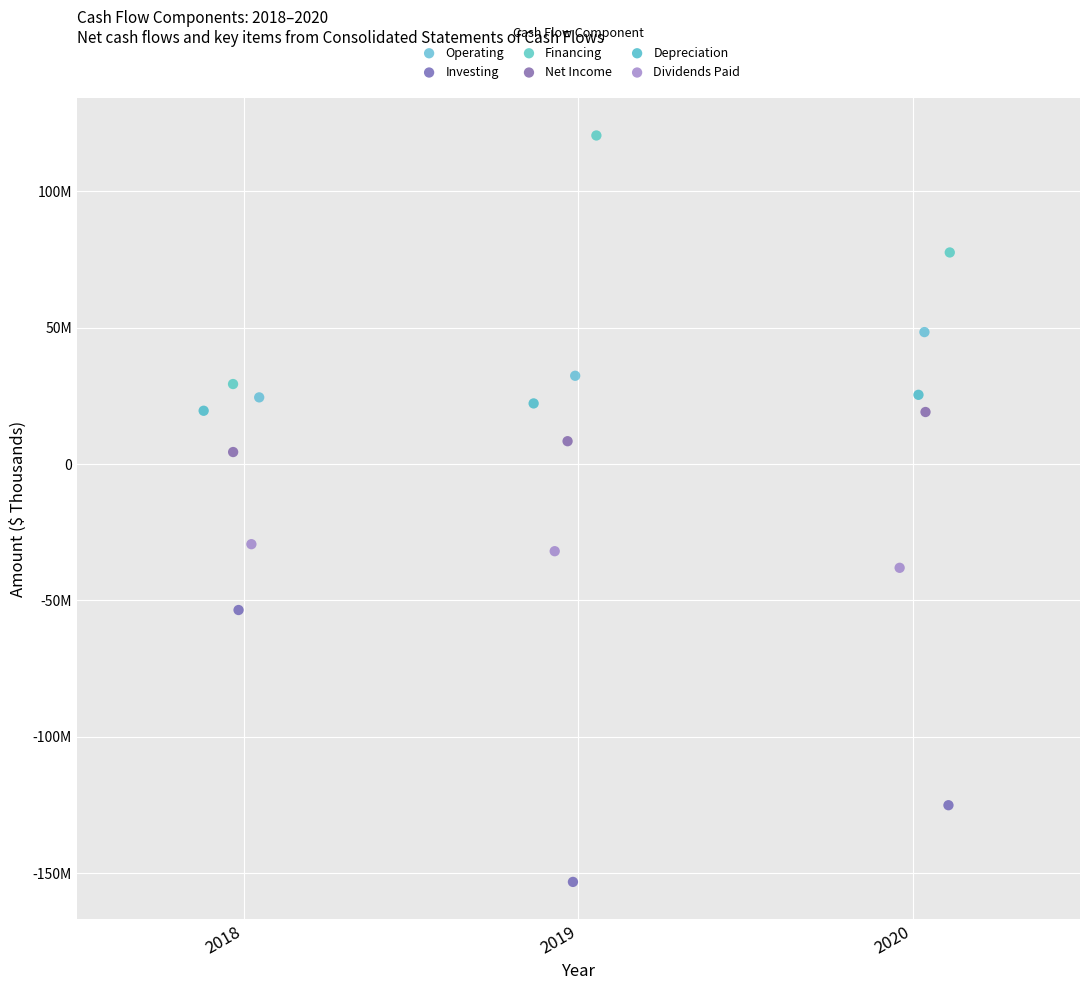

What are all the series names shown in the legend?

Operating, Investing, Financing, Net Income, Depreciation, Dividends Paid